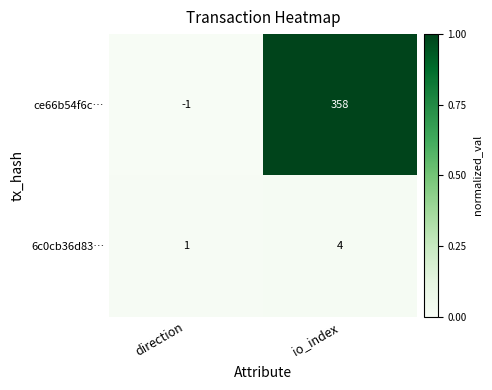

Between direction and io_index, which series saw the biggest shift?

ce66b54f6c…